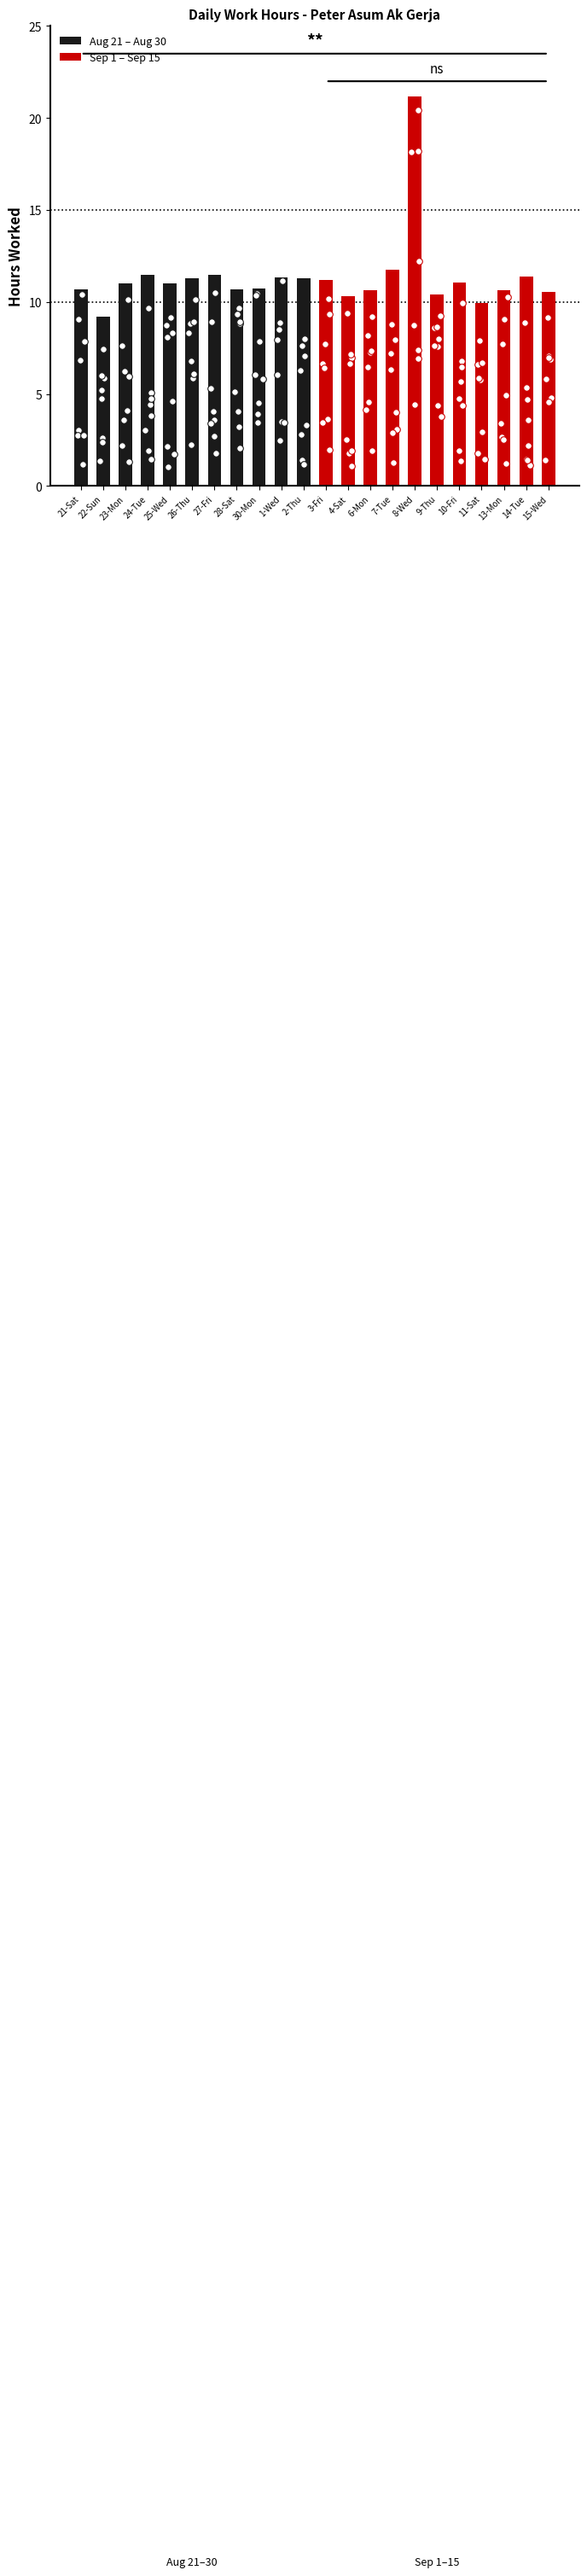

Which series reaches the minimum Y coordinate?

Aug 21 – Aug 30